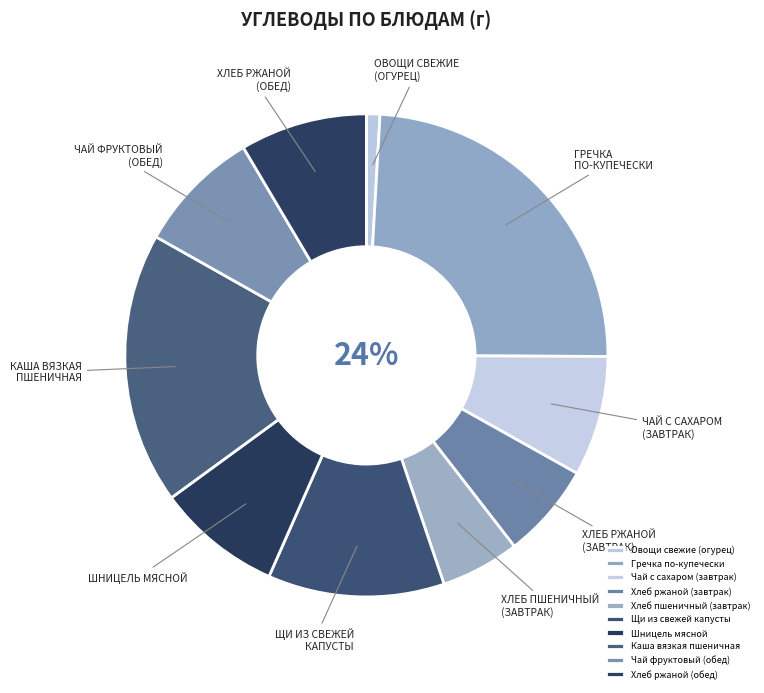

How many segments does this pie chart have?

10